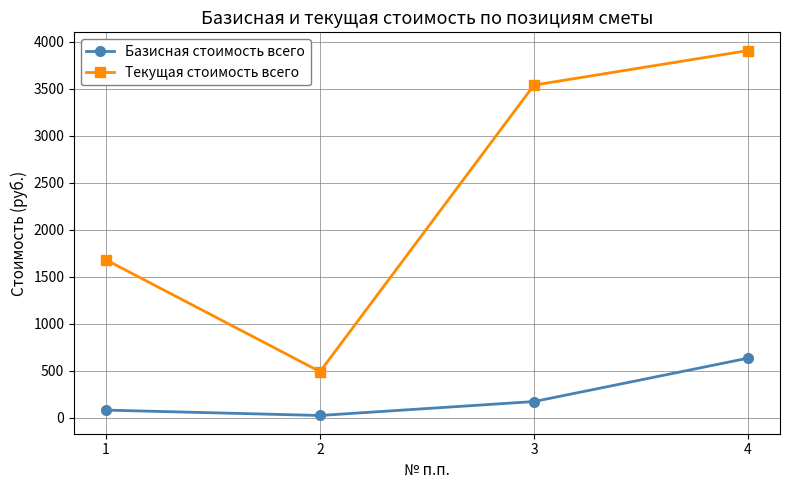

At which label is Текущая стоимость всего closest to 2197?

1